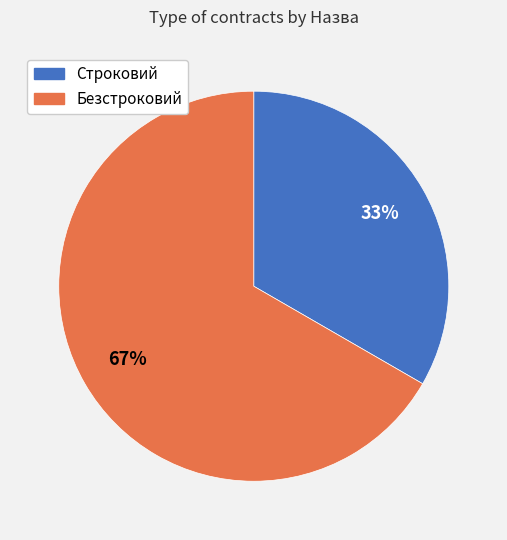

Rank the categories by value from highest to lowest.

Безстроковий, Строковий